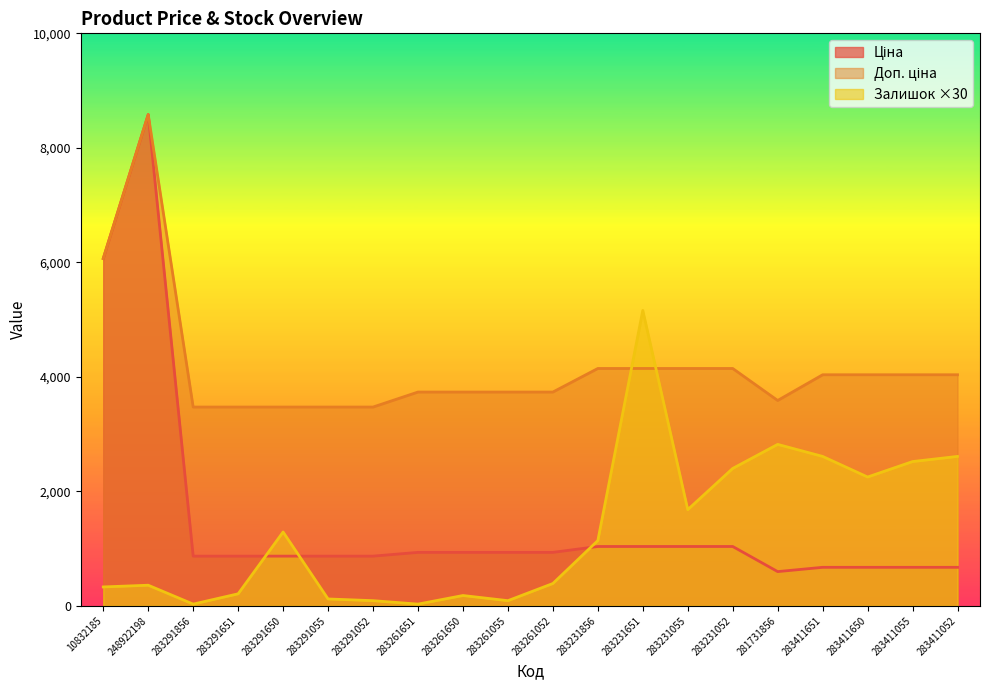

Reading right to left, what are all the values shown in this chart?

Ціна: 672.7	672.7	672.7	672.7	597.8	1036.5	1036.5	1036.5	1036.5	933.5	933.5	933.5	933.5	868.0	868.0	868.0	868.0	868.0	8581.1	6067.2
Доп. ціна: 4036.0	4036.0	4036.0	4036.0	3586.7	4145.9	4145.9	4145.9	4145.9	3734.2	3734.2	3734.2	3734.2	3472.1	3472.1	3472.1	3472.1	3472.1	8581.1	6067.2
Залишок: 2610.0	2520.0	2250.0	2610.0	2820.0	2400.0	1680.0	5160.0	1140.0	390.0	90.0	180.0	30.0	90.0	120.0	1290.0	210.0	30.0	360.0	330.0